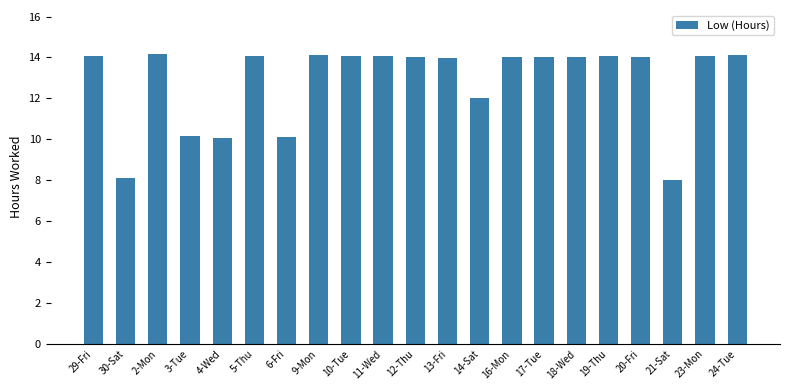

The value at 3-Tue is 10.2. True or false?

True